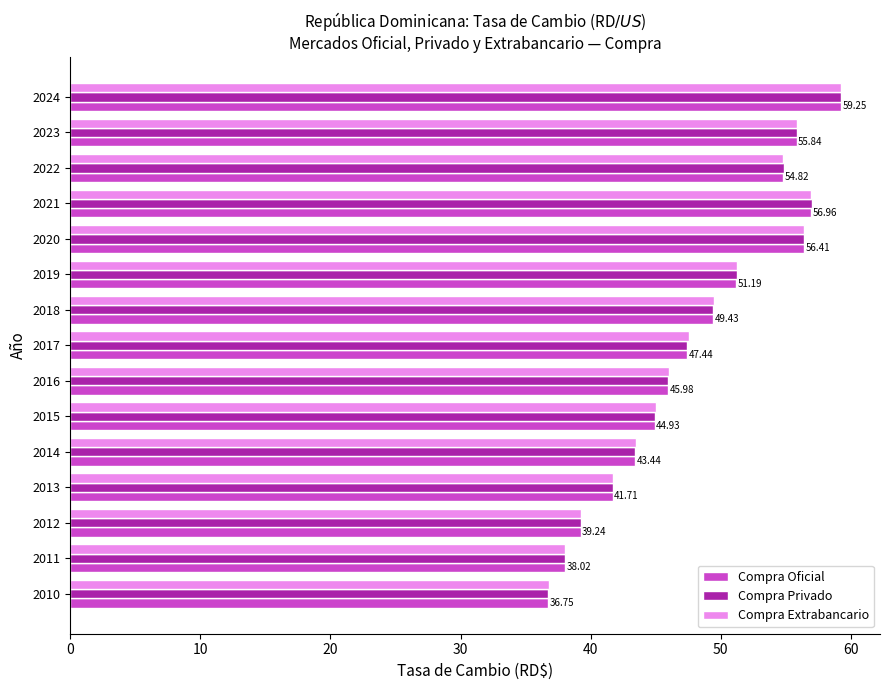

What is the average value of the Compra Oficial series?

48.1